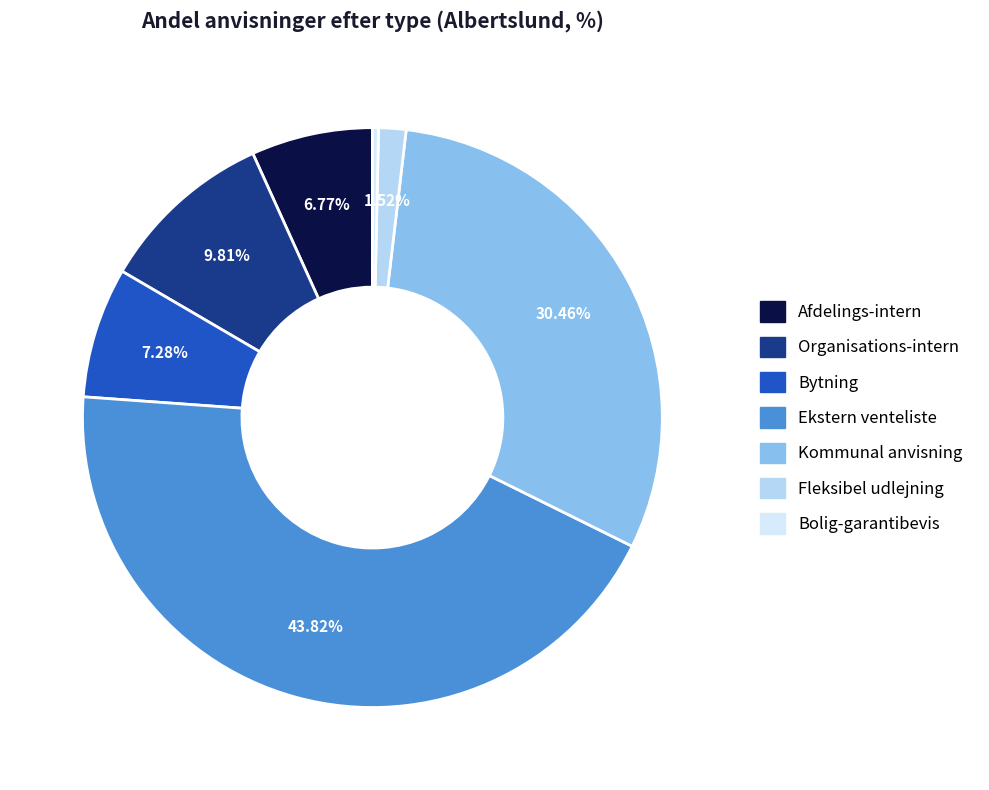

How many segments does this pie chart have?

7